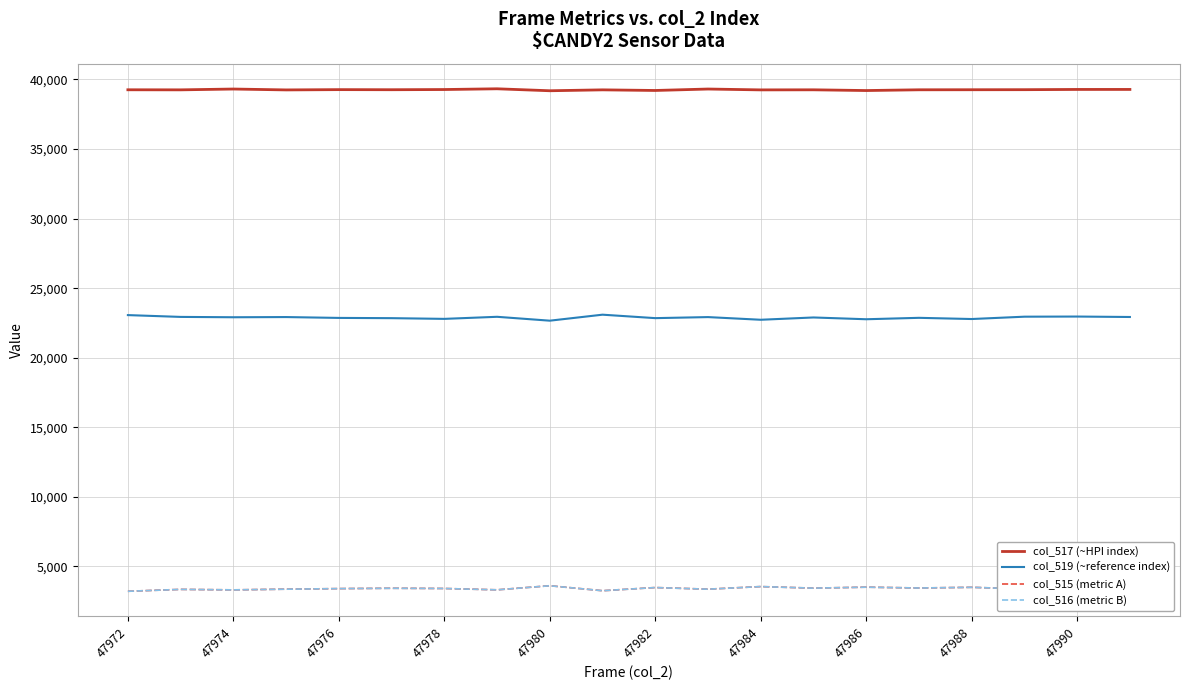

How many lines are shown in the chart?

4